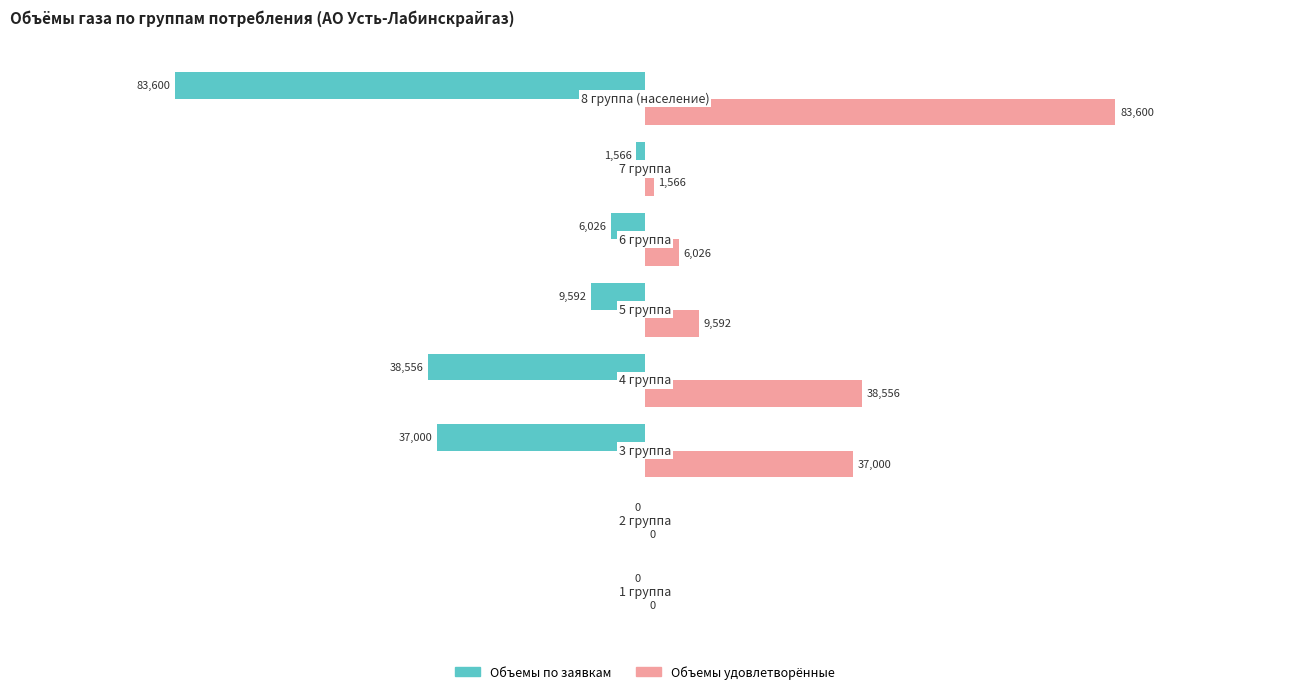

What is the maximum value shown in the chart?

83600.0